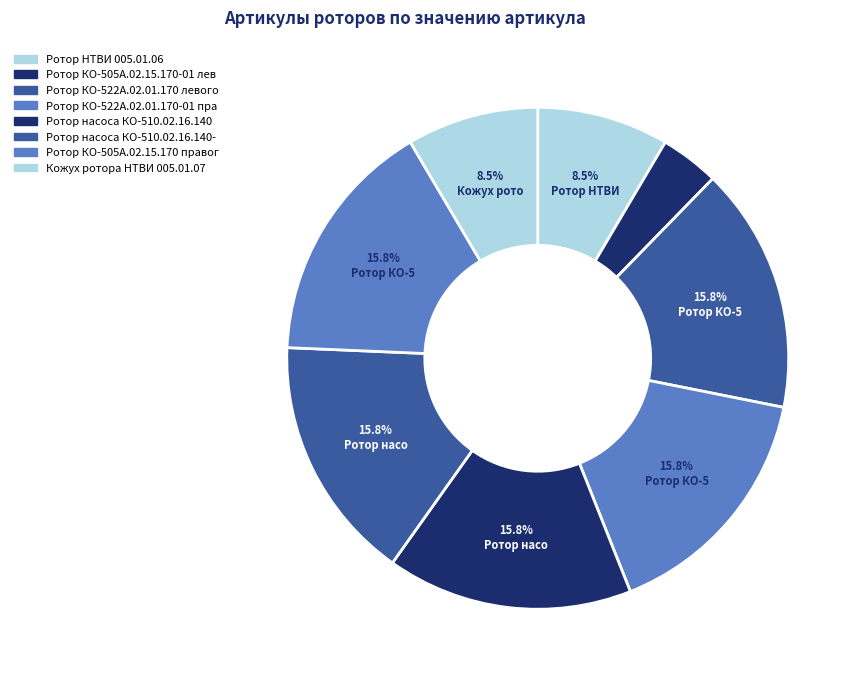

Which slice is the largest?

Ротор насоса КО-510.02.16.140-01 правого вращения